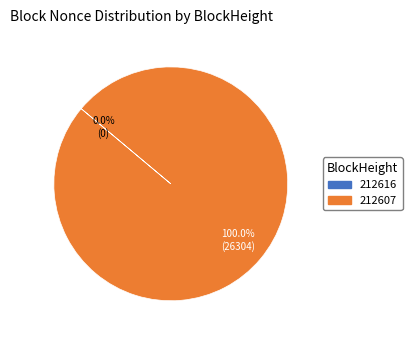

Rank the categories by value from highest to lowest.

212607, 212616